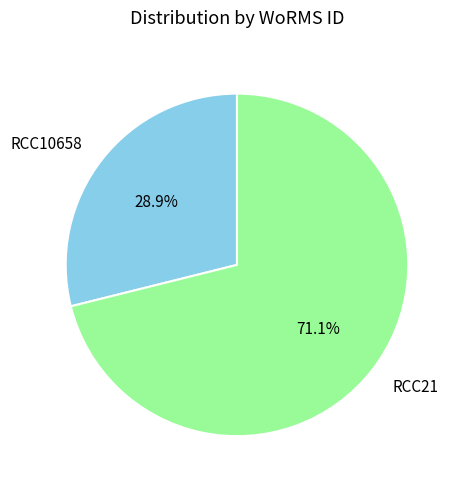

What portion of the pie excludes RCC21?

28.9%